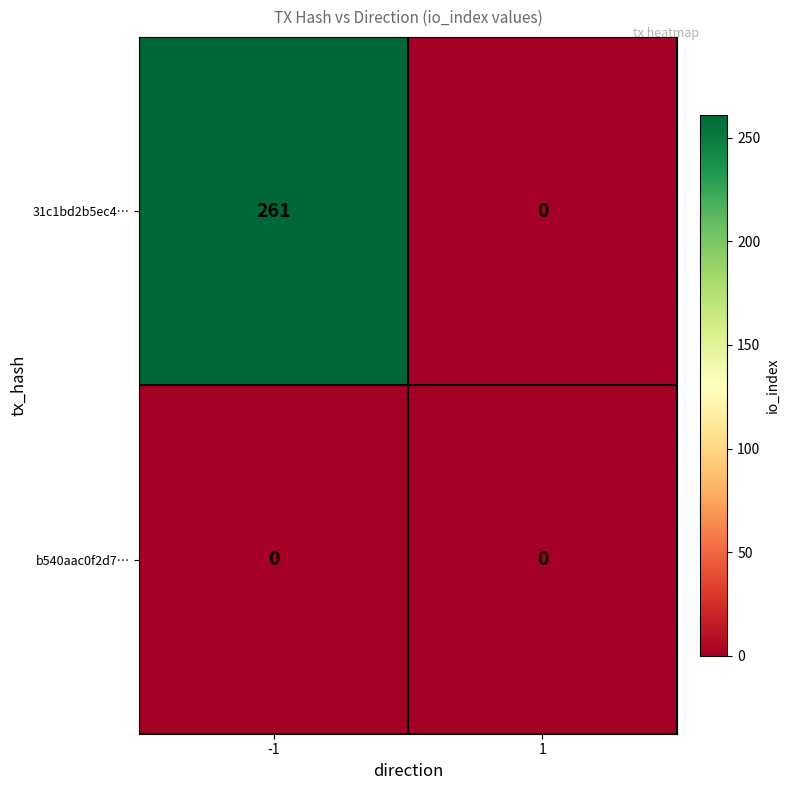

True or false: b540aac0f2d7… has a value of 0 at -1.

True